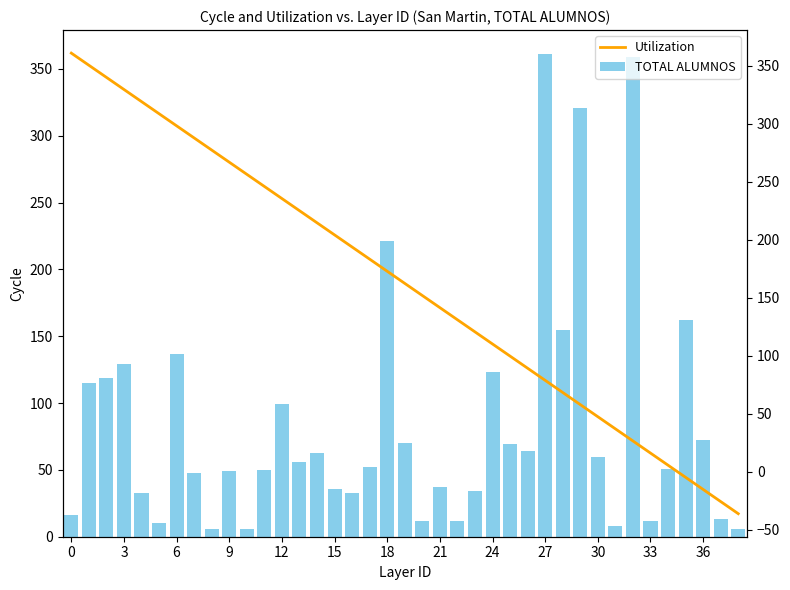

The TOTAL ALUMNOS series shows 3.6 at 20. True or false?

False